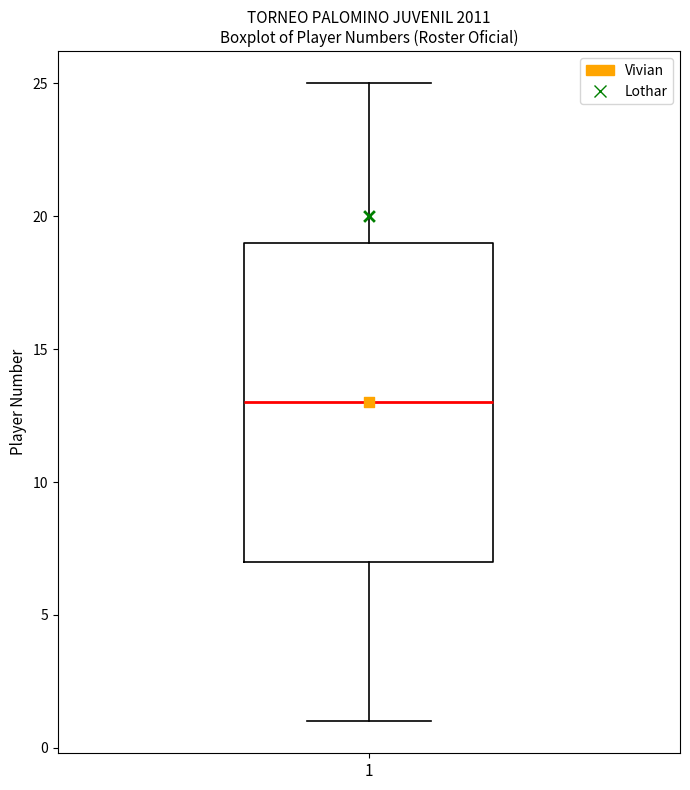

Transcribe this box plot: give where the median line is, the range the box spans, and where the two whiskers end, as read against the y-axis. The values are not printed on the chart, so give them approximately, as read against the axis.

median 13, box 7 to 19, whiskers 1 to 25